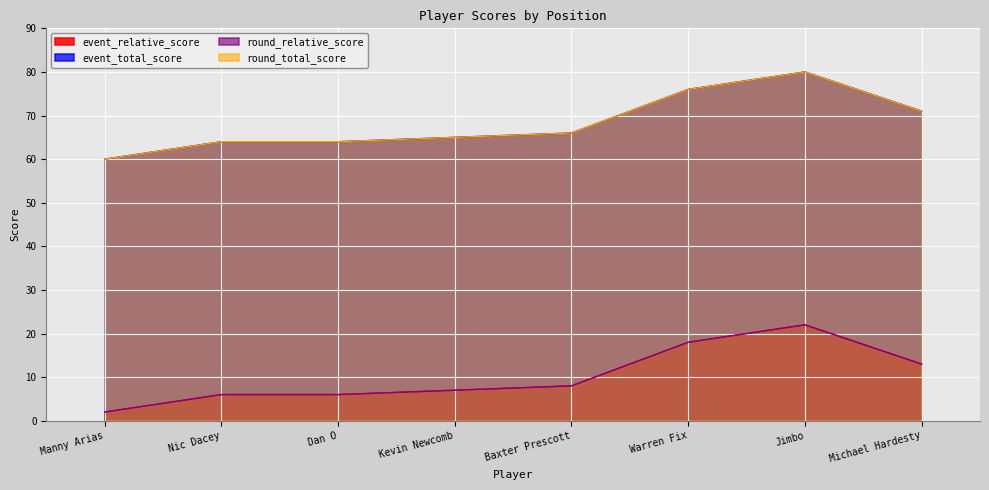

Which series has the largest total across all categories?

event_total_score